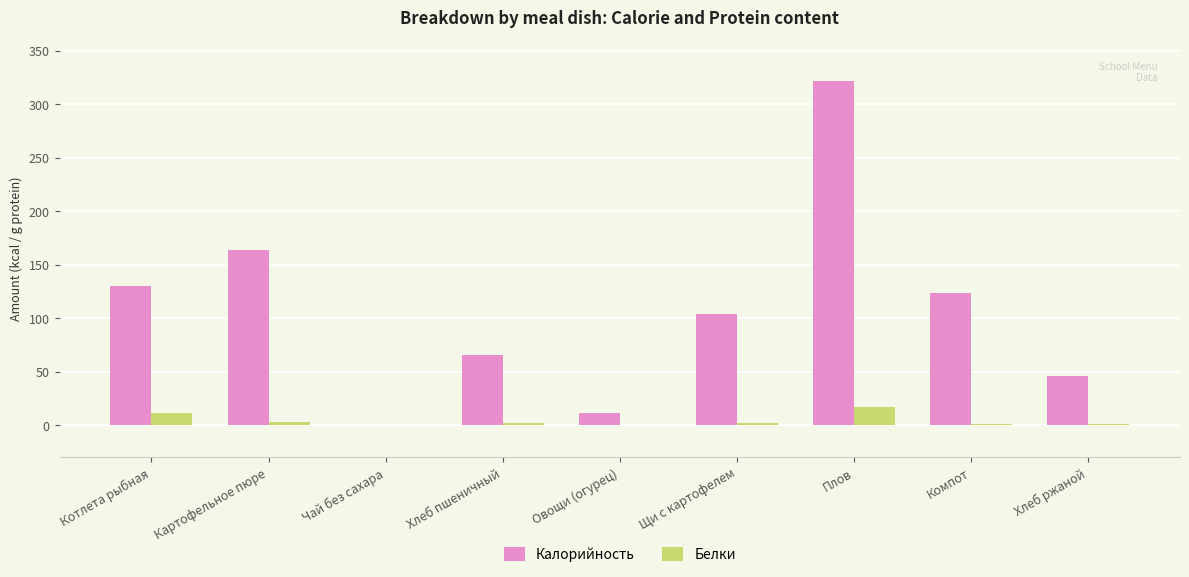

What is the average value of the Калорийность series?

107.5